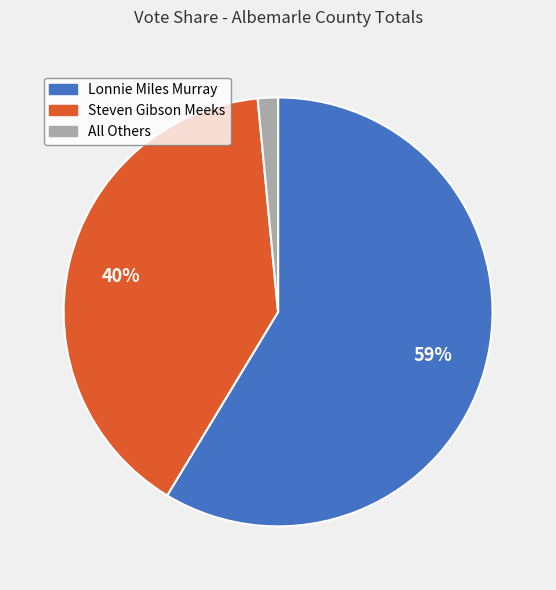

Does Lonnie Miles Murray represent more than half of the total?

Yes